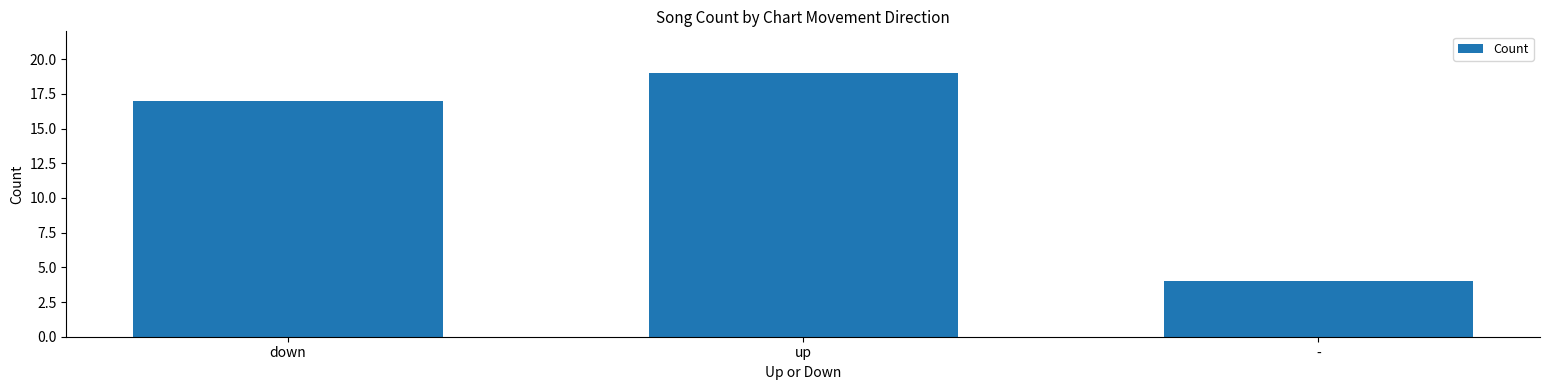

What is the label of the 1st bar from the left?

down